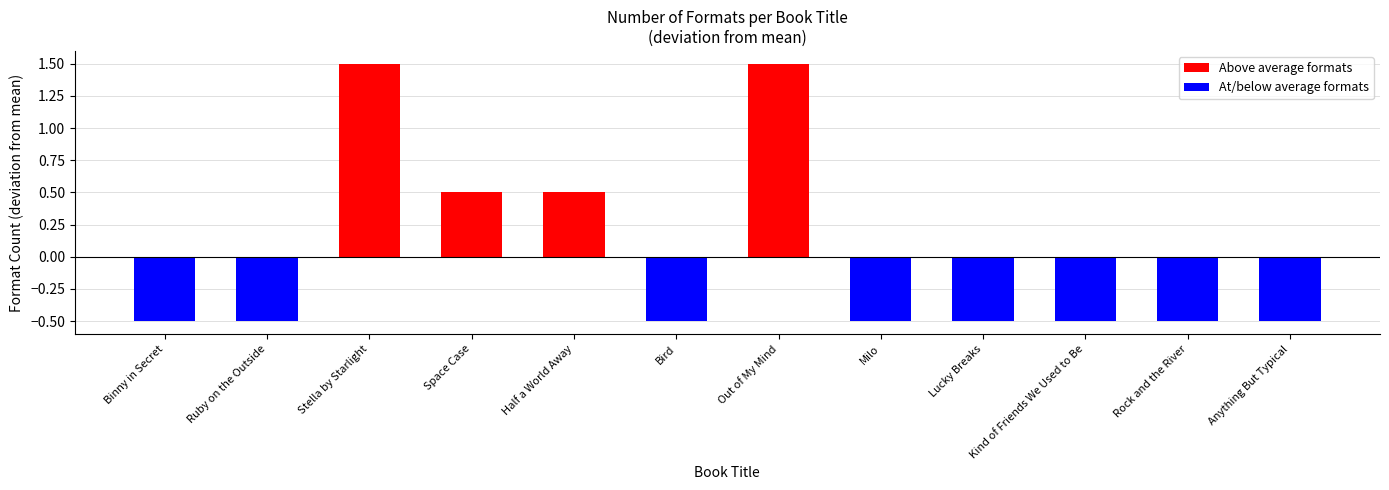

What is the smallest value displayed?

-0.5